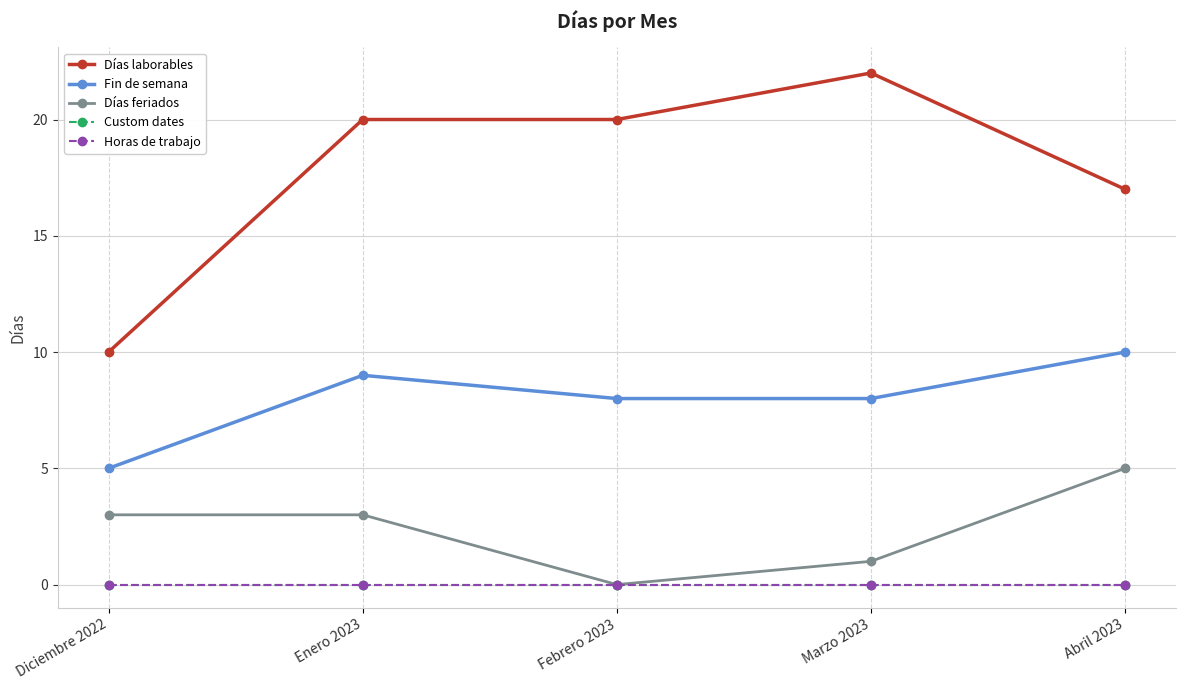

What is the difference between the second highest and minimum values in the Días feriados series?

3